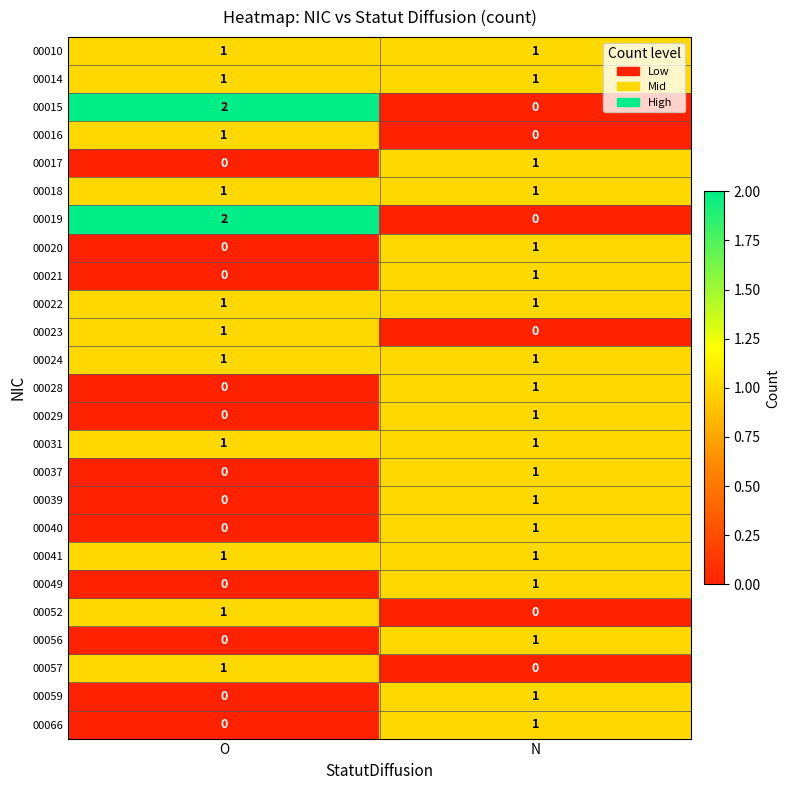

At which category is the sum across all series the highest?

N